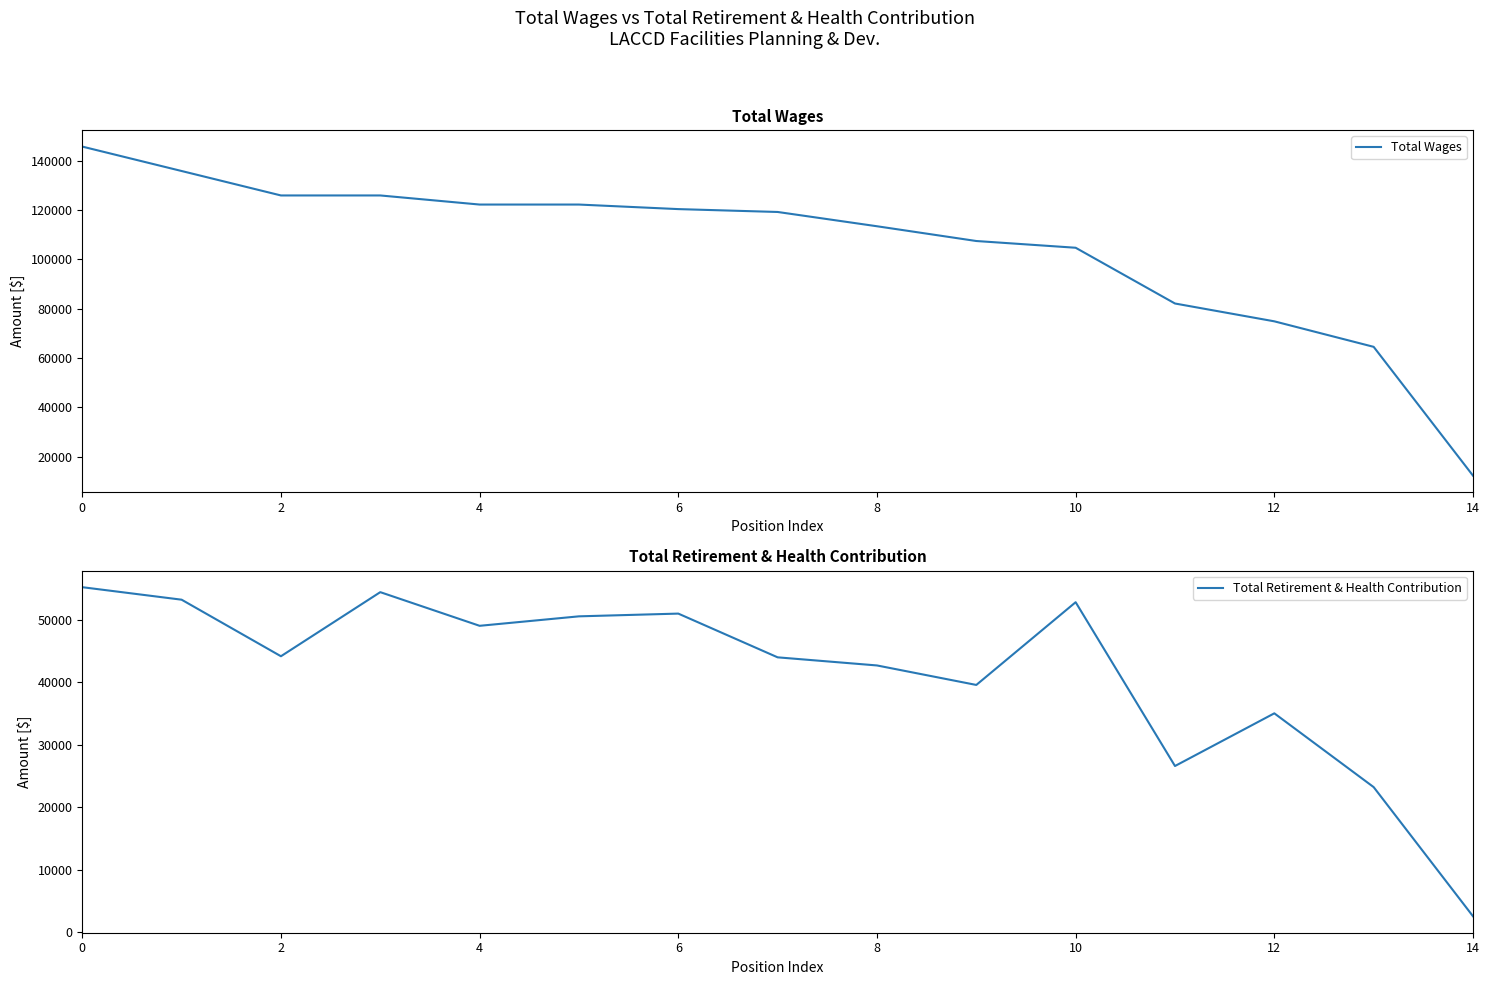

True or false: Total Retirement & Health Contribution has a value of 2537 at 14.

True